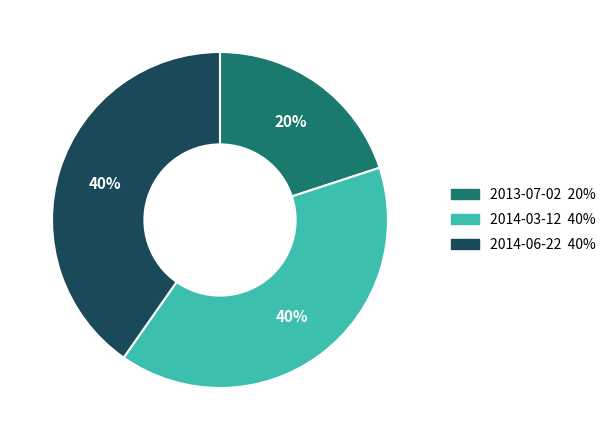

What percentage is the 2013-07-02 slice, to the nearest percent?

20%